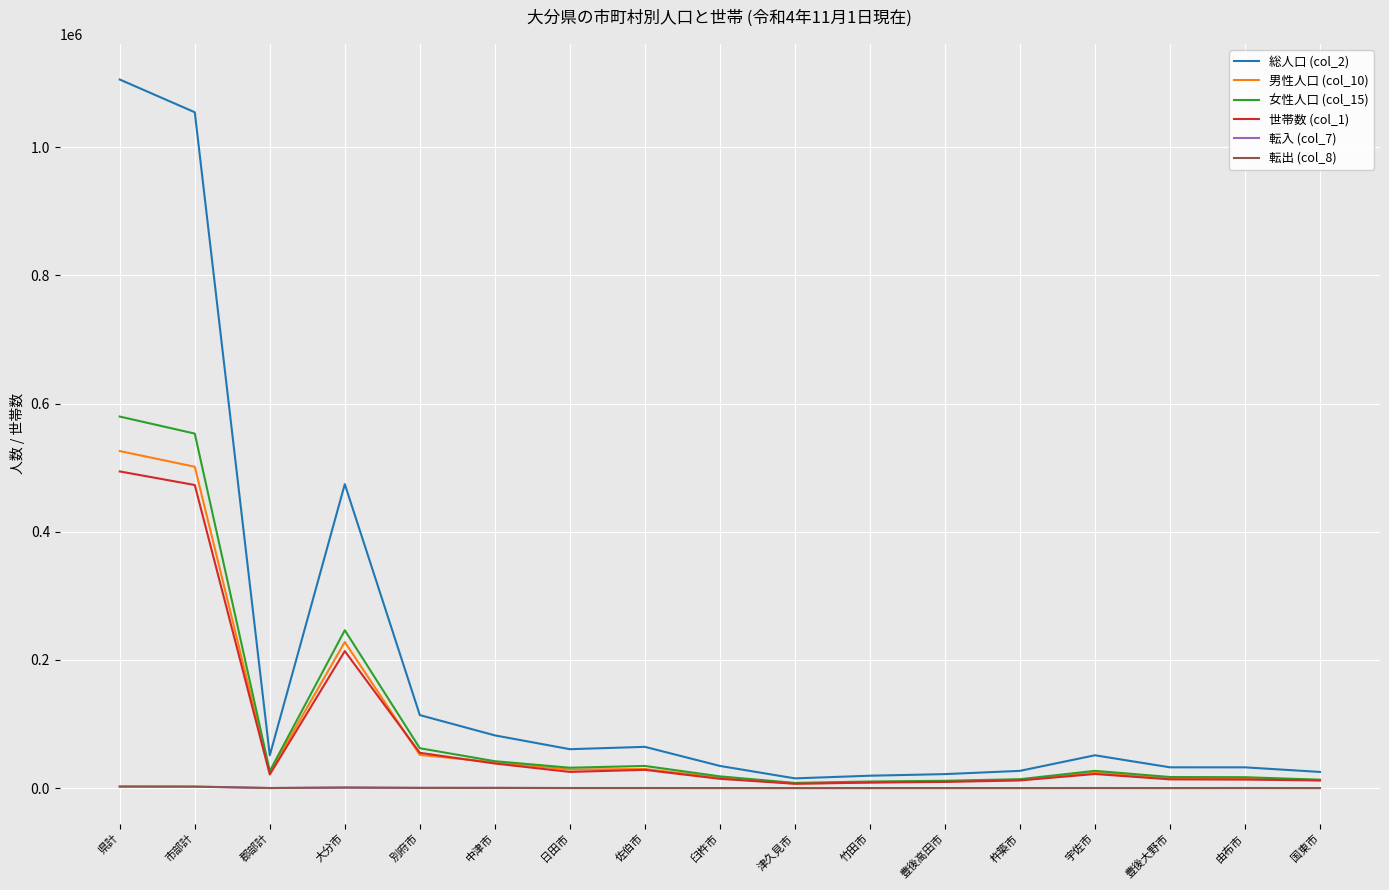

True or false: 総人口 (col_2) and 転入 (col_7) intersect in this chart.

False